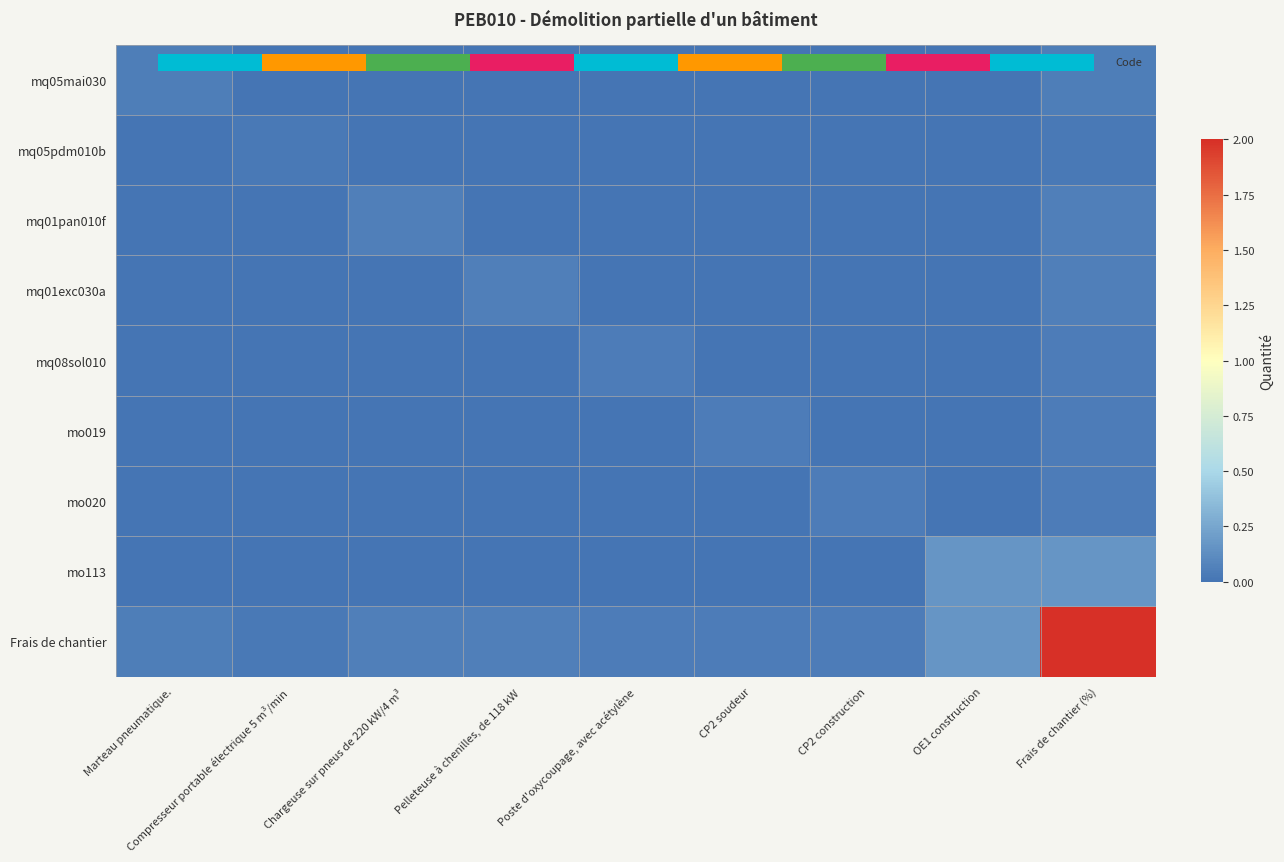

What is the spread (max minus min) of values at Chargeuse sur pneus de 220 kW/4 m³?

0.1